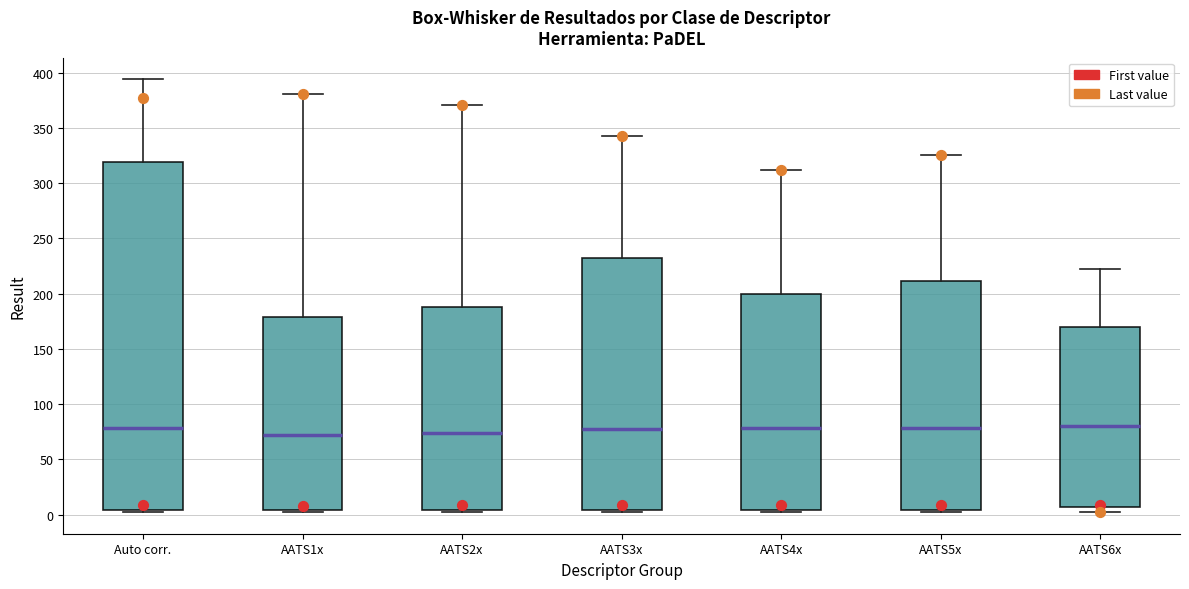

Reading left to right, transcribe this box plot: for each box, give where its median line is, the range the box spans, and where its two whiskers end, as read against the y-axis. The values are not printed on the chart, so give them approximately, as read against the axis.

Auto corr.: median 80, box 5 to 320, whiskers 5 (just below the box's lower edge) to 395
AATS1x: median 70, box 5 to 180, whiskers 5 (just below the box's lower edge) to 380
AATS2x: median 75, box 5 to 190, whiskers 5 (just below the box's lower edge) to 370
AATS3x: median 80, box 5 to 230, whiskers 5 (just below the box's lower edge) to 340
AATS4x: median 80, box 5 to 200, whiskers 0 to 310
AATS5x: median 80, box 5 to 210, whiskers 0 to 325
AATS6x: median 80, box 5 to 170, whiskers 5 (just below the box's lower edge) to 220